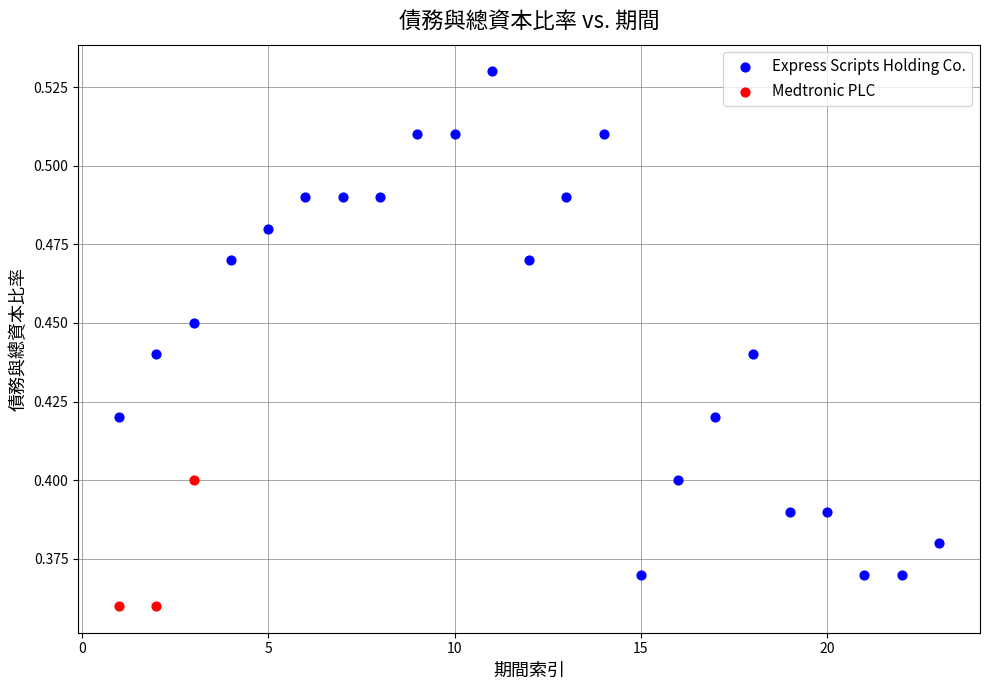

Which series reaches the minimum Y coordinate?

Medtronic PLC